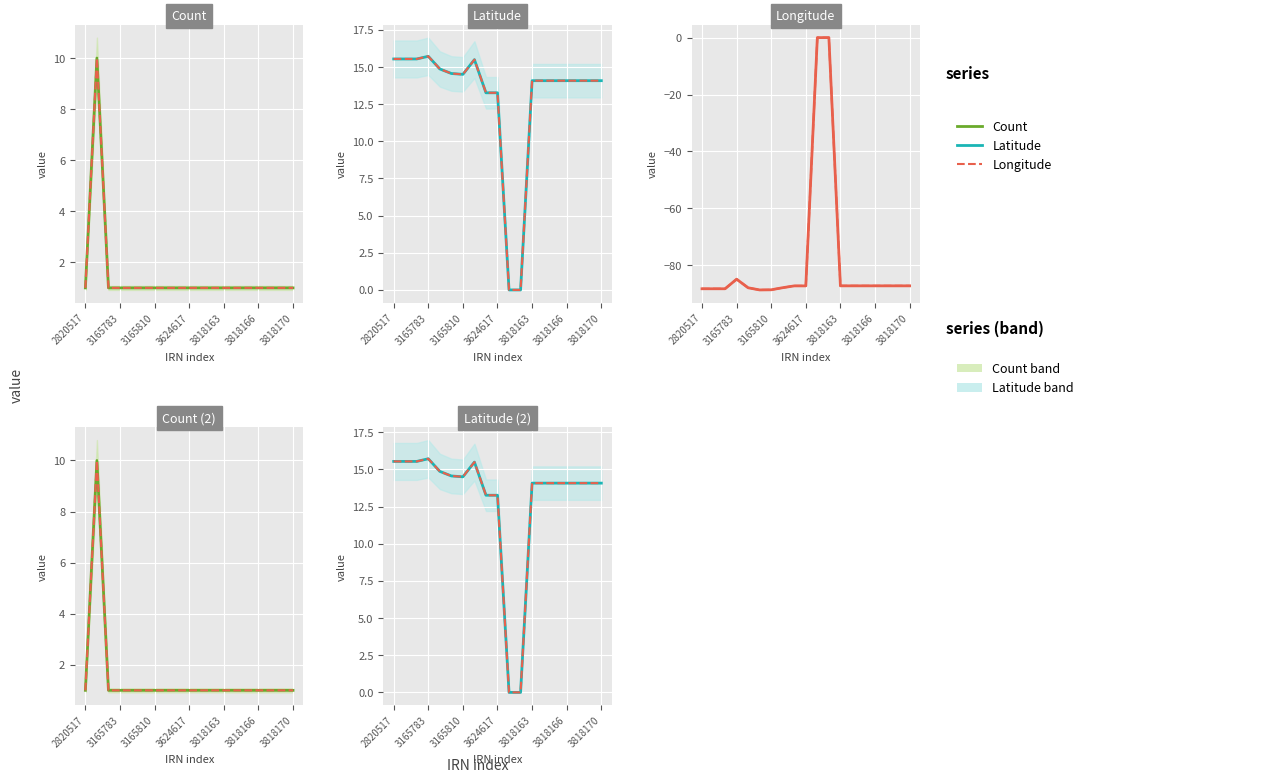

What is the total value across all series at 3818166?

-58.1